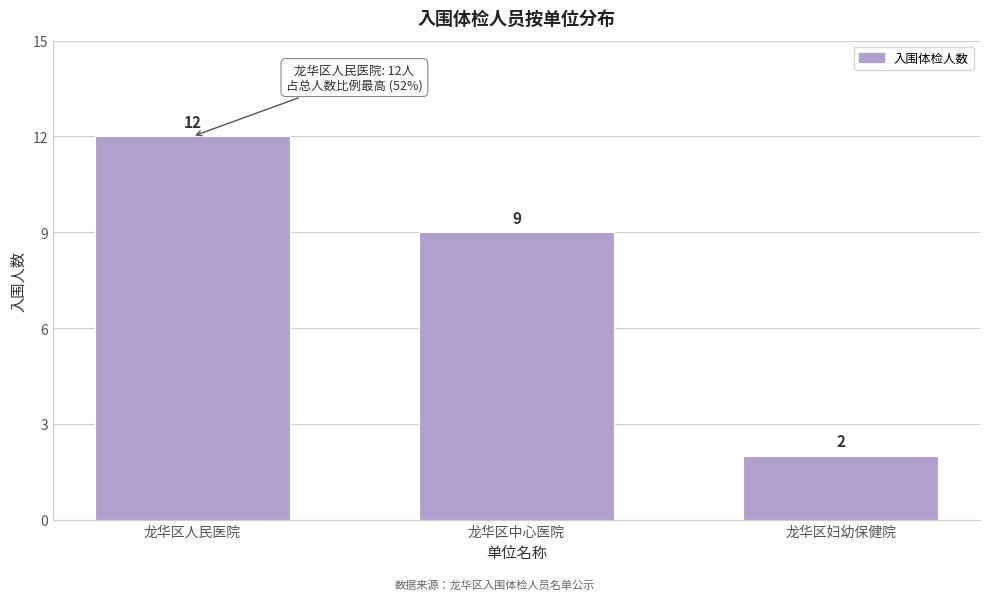

Reading right to left, extract all data points from this chart.

2	9	12